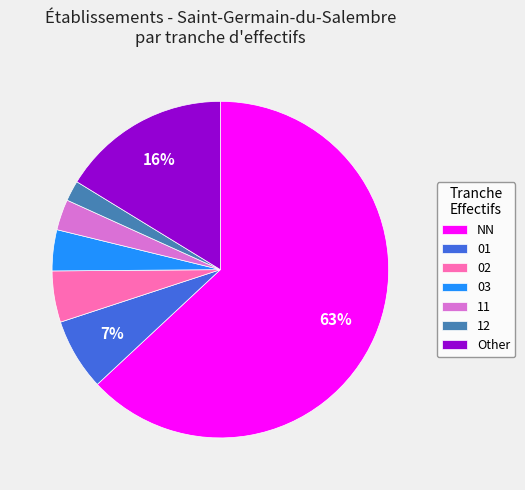

Count the number of slices in the pie.

7